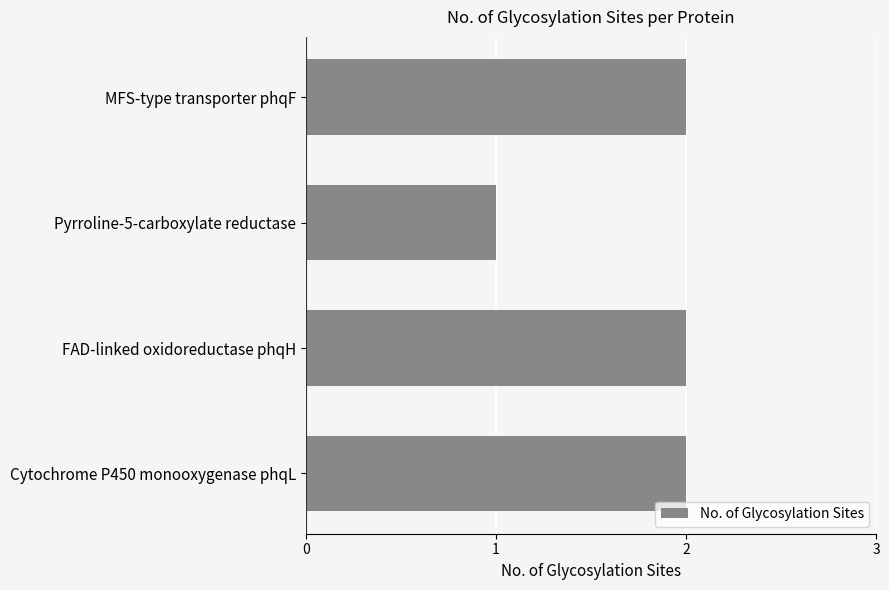

What position from the bottom is MFS-type transporter phqF?

4